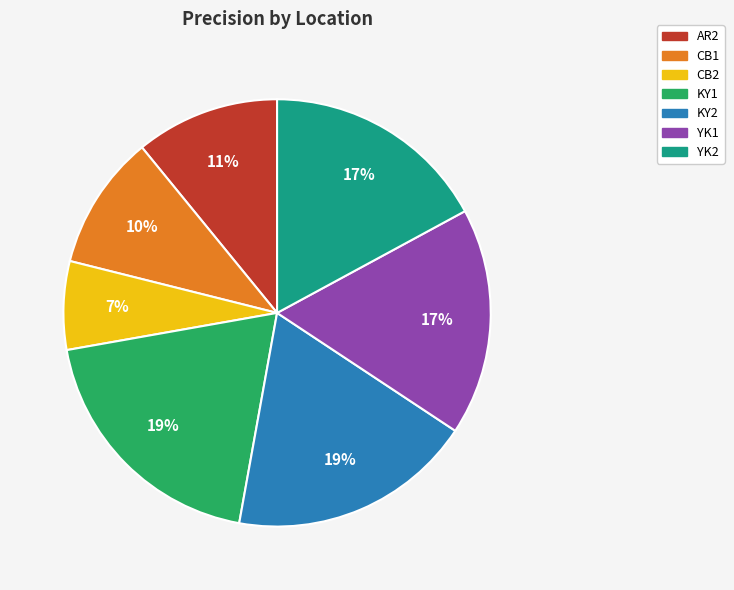

Combined, do KY1 and AR2 account for over 50%?

No